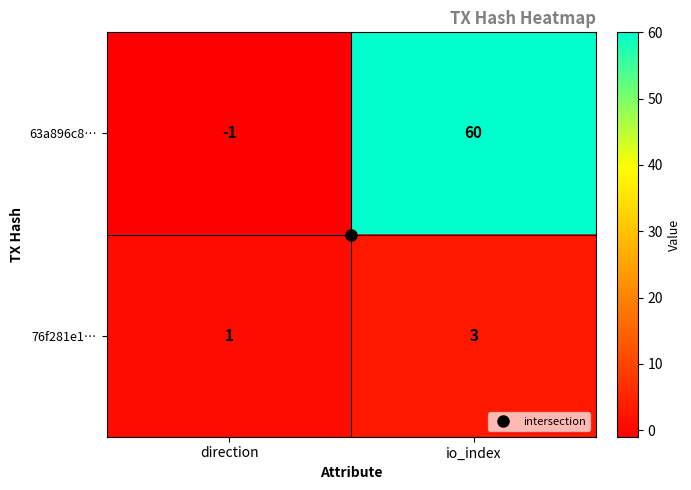

How many series are shown in this chart?

2